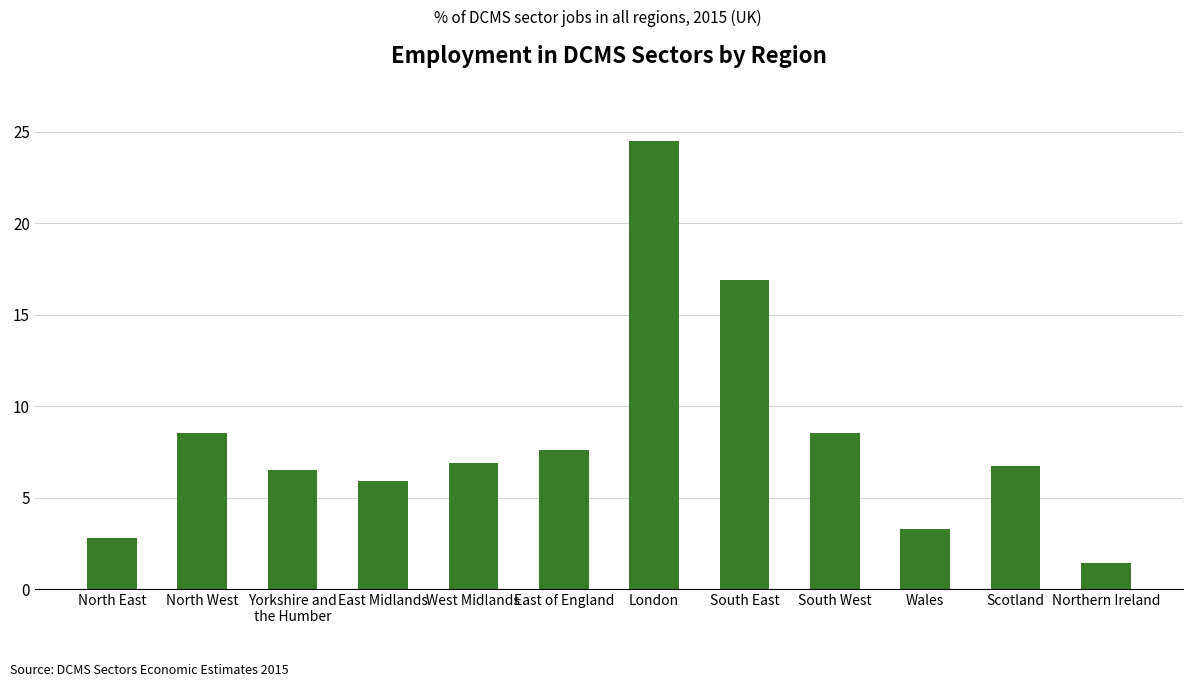

What is the sum of all values?

99.5